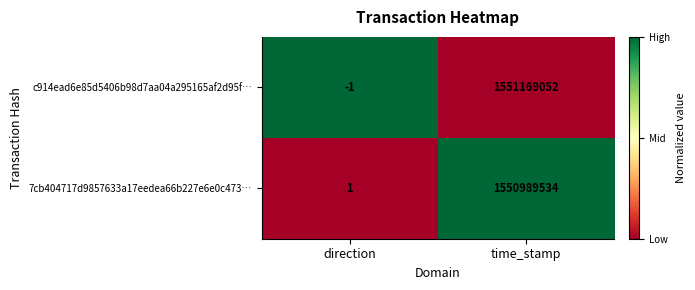

Where is 7cb404717d9857633a17eedea66b227e6e0c473… nearest to the value 775494767?

direction